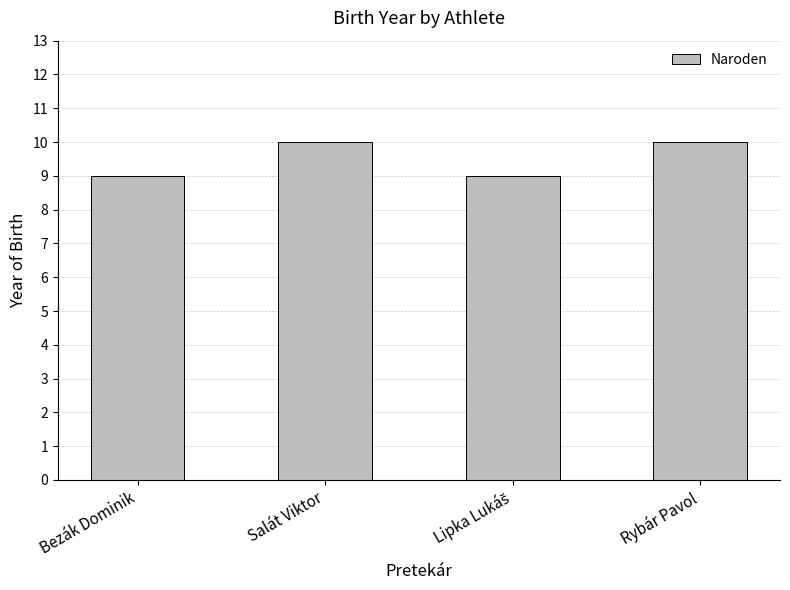

How many values are between 9 and 10?

4